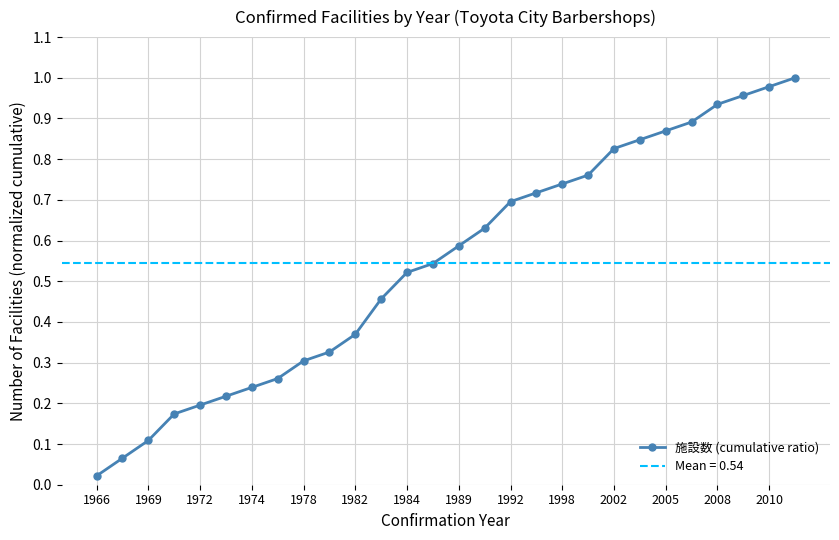

Where is 施設数 (cumulative ratio) nearest to the value 0?

1966